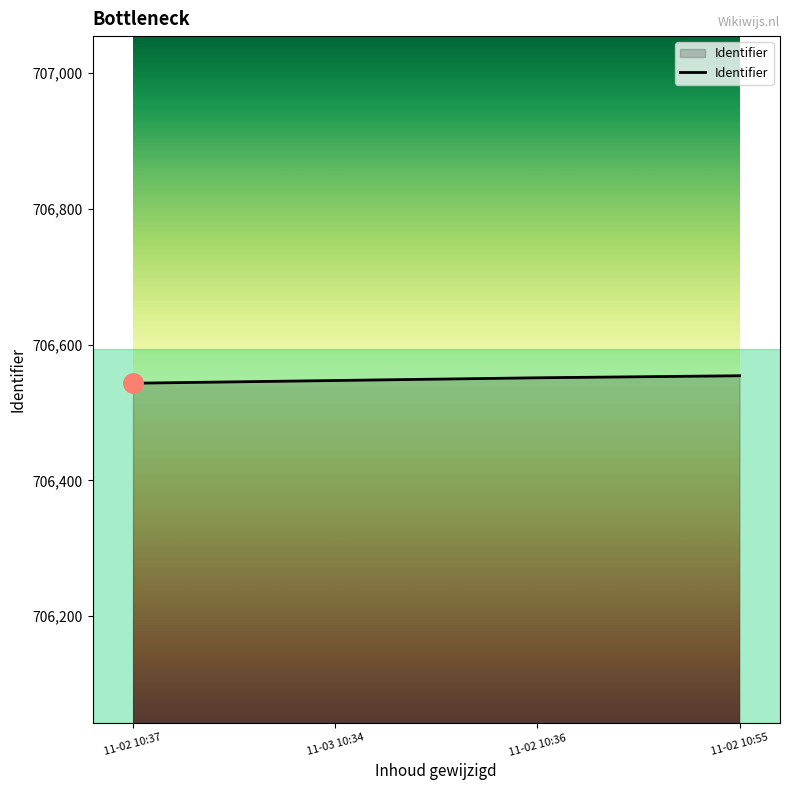

What is the average value?

706549